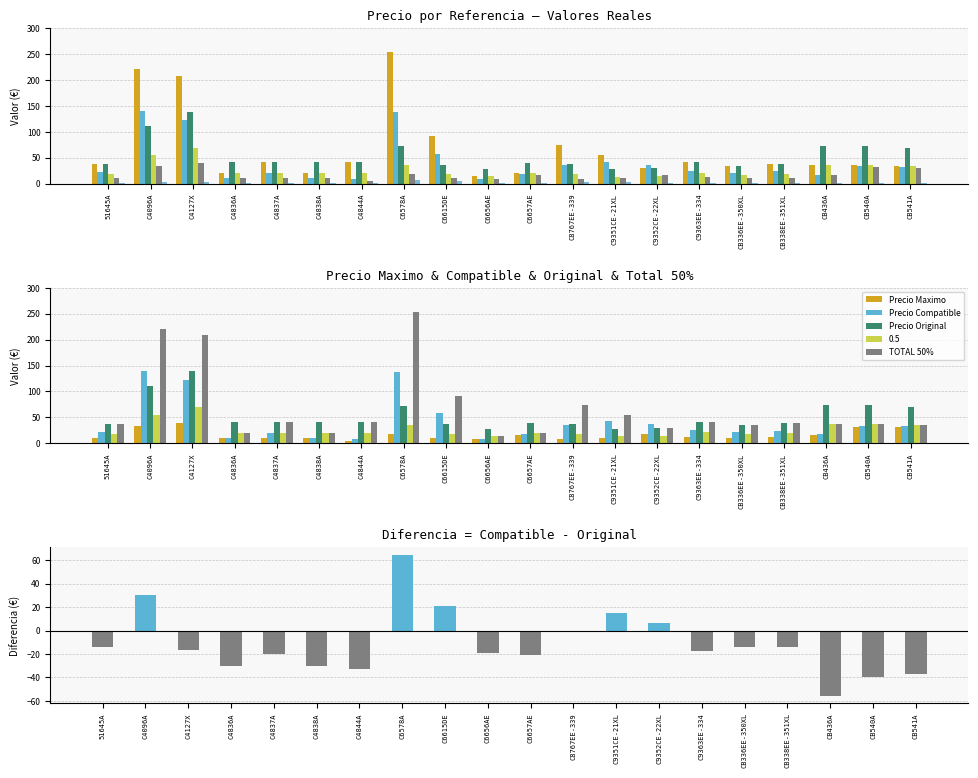

The Precio Maximo series shows 11.0 at C6615DE. True or false?

True